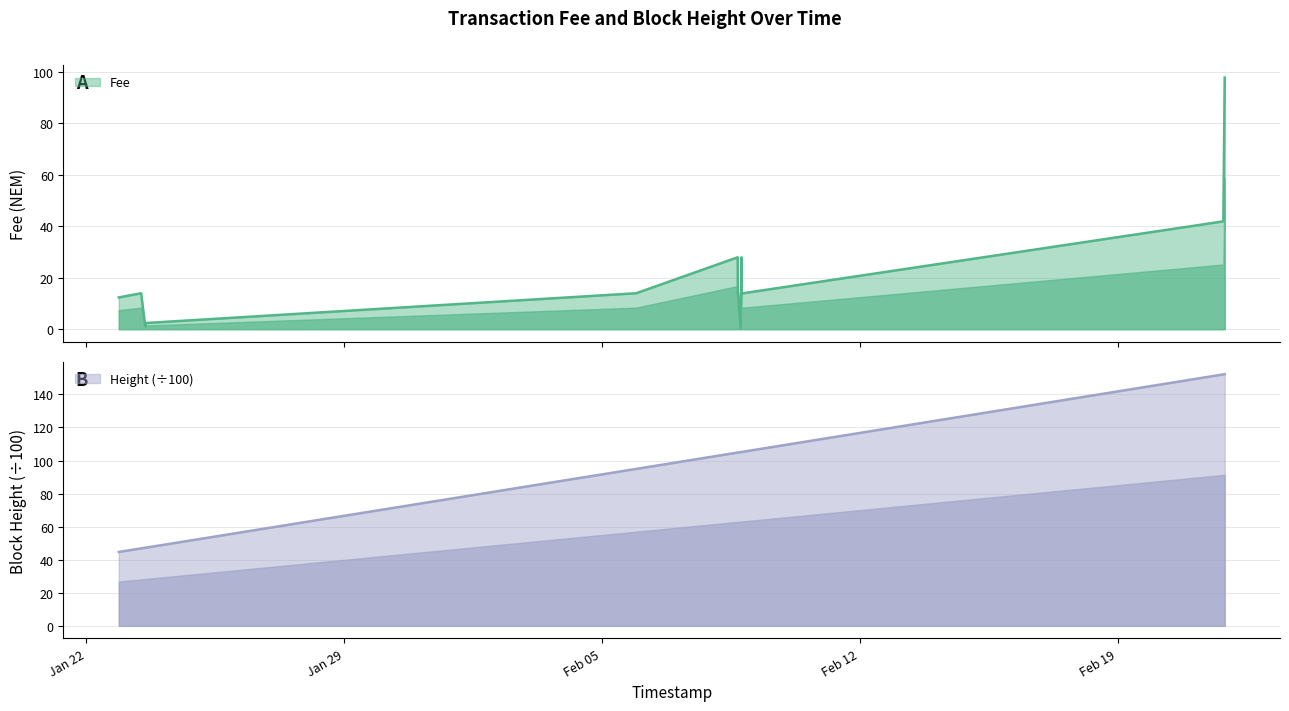

In Fee, how many points are lower than both neighbors (excluding endpoints)?

2